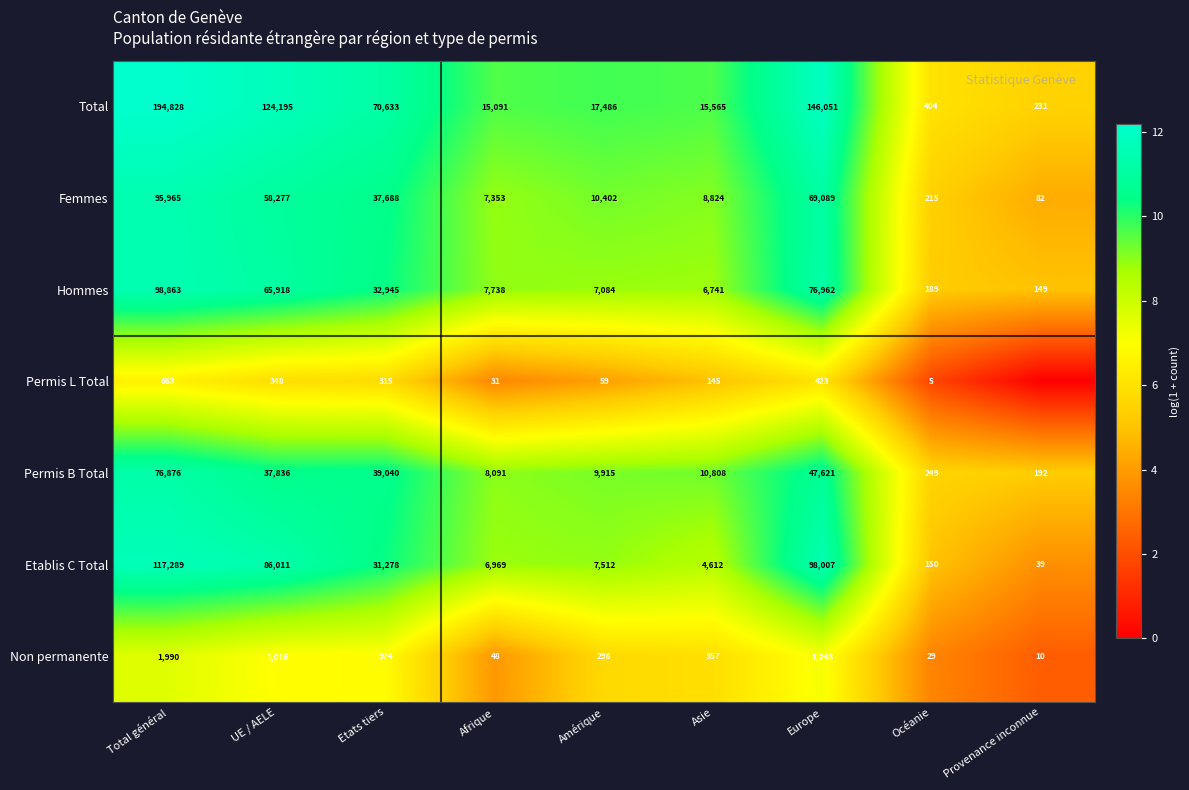

What is the difference between the maximum and minimum values in the Total series?

194597